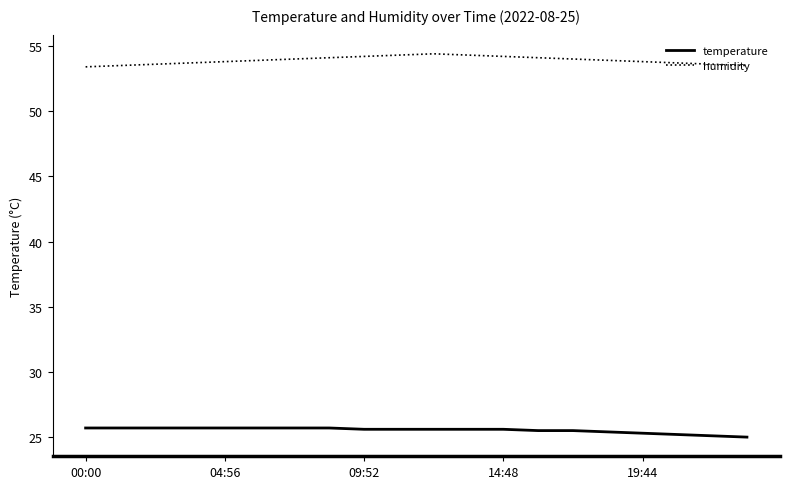

Which series has the largest total across all categories?

humidity